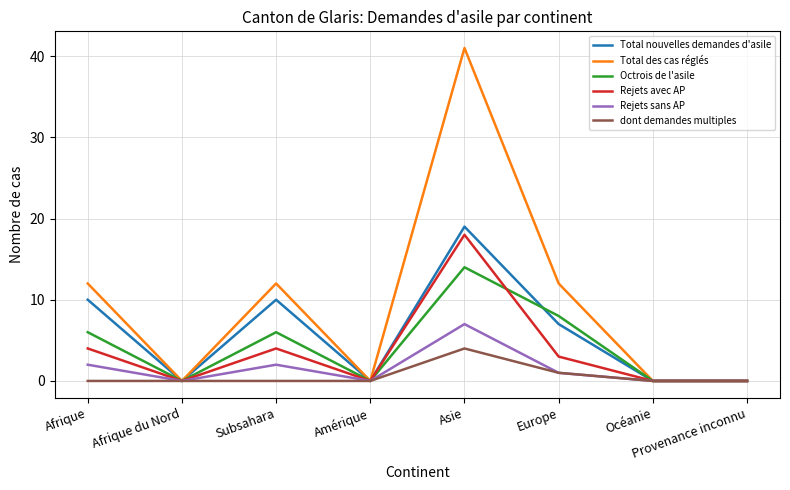

Between Afrique du Nord and Europe, which series saw the biggest shift?

Total des cas réglés